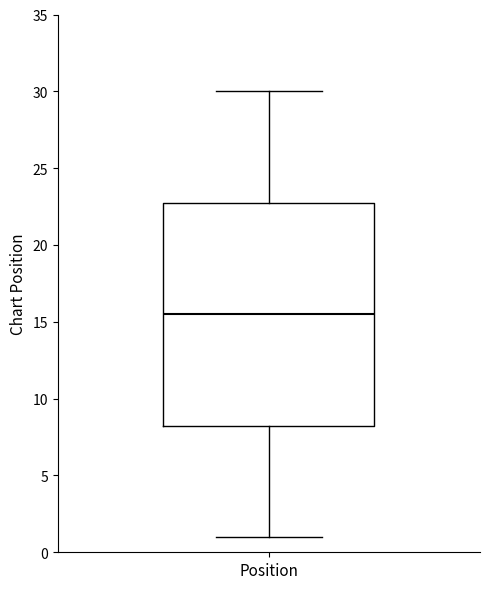

Transcribe this box plot: give where the median line is, the range the box spans, and where the two whiskers end, as read against the y-axis. The values are not printed on the chart, so give them approximately, as read against the axis.

median 15.5, box 8.5 to 23.0, whiskers 1.0 to 30.0